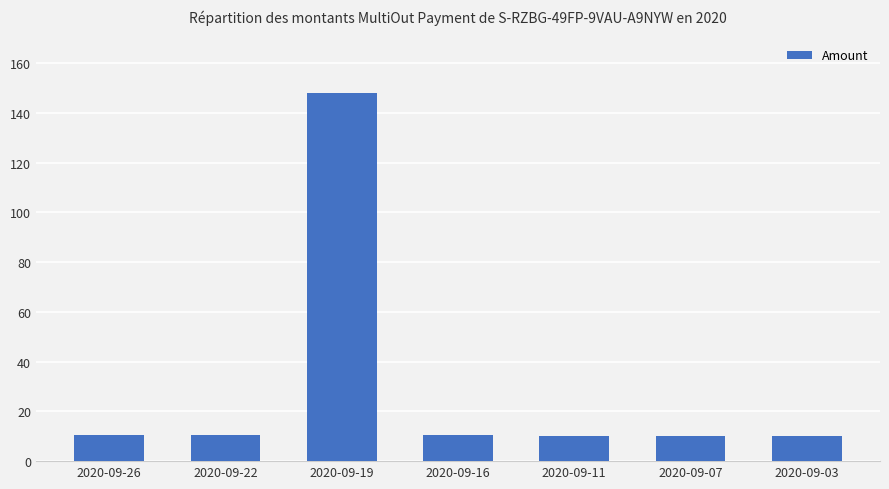

Are the bars grouped side by side (vs. stacked)?

No